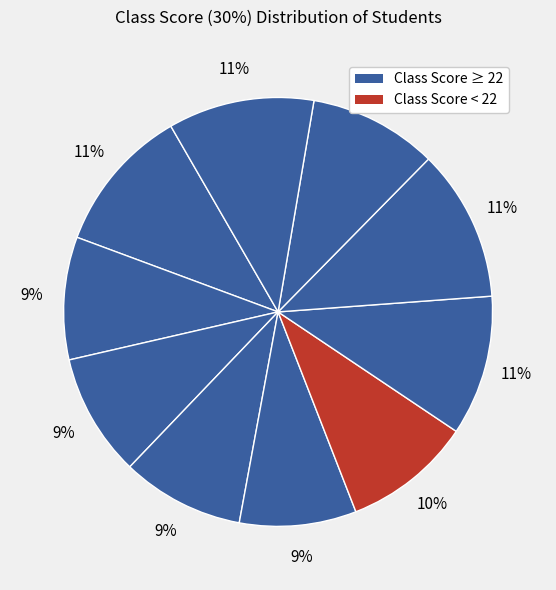

Count the number of slices in the pie.

10